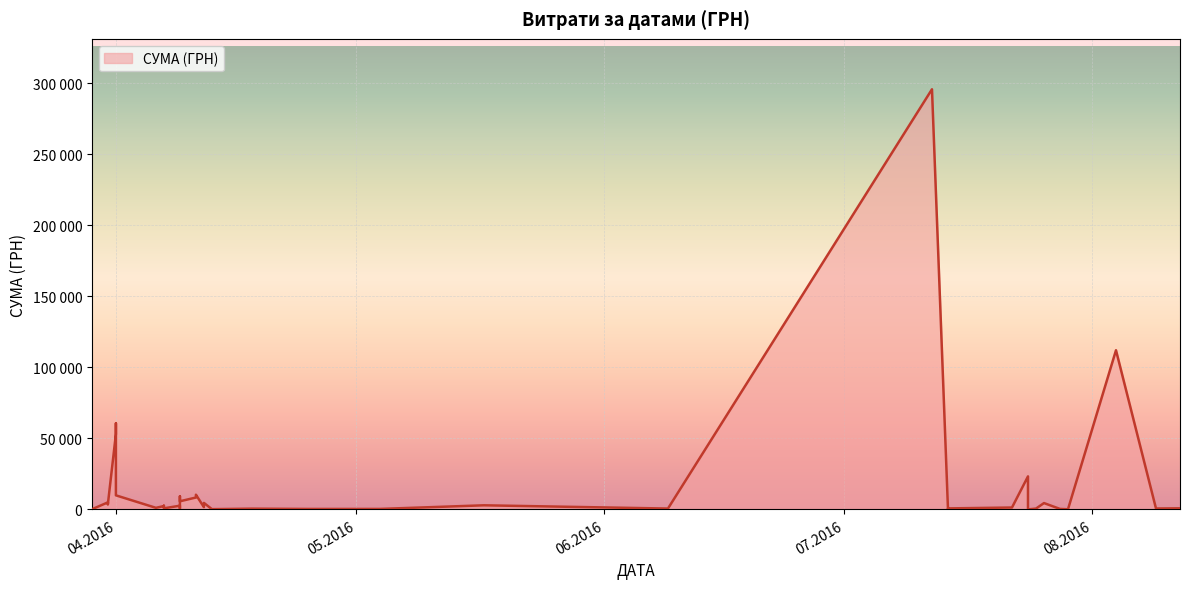

What is the difference between the values at 17.05.2016 and 22.07.2016?

1564.7